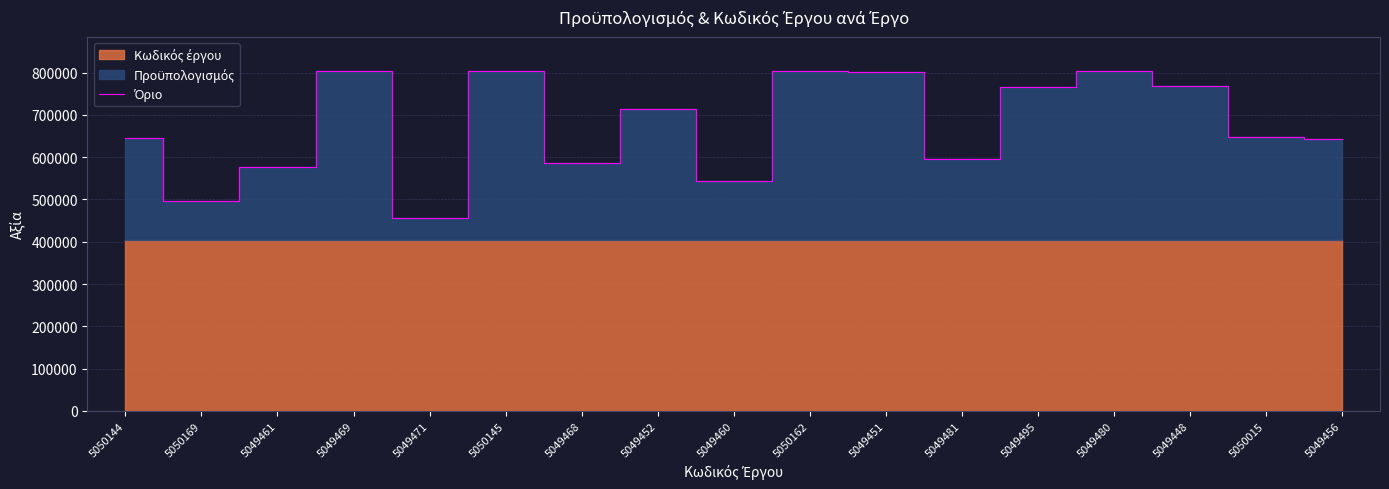

Approximately how many times larger is the value at 5049495 compared to 5050169?

1.5